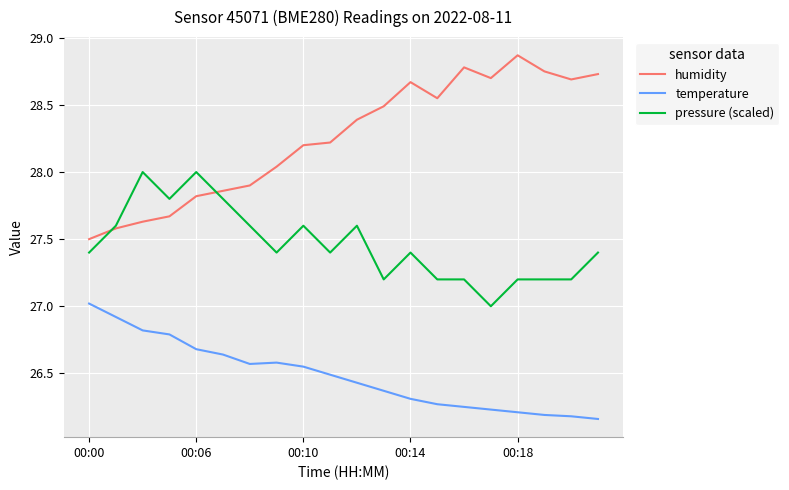

True or false: temperature and humidity intersect in this chart.

False